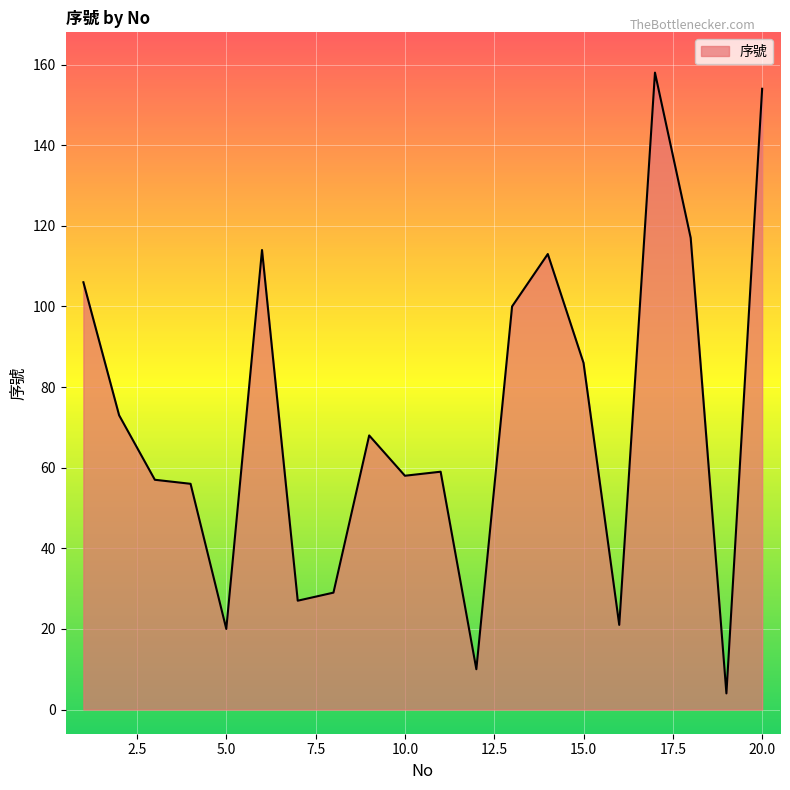

What is the greatest value displayed?

158